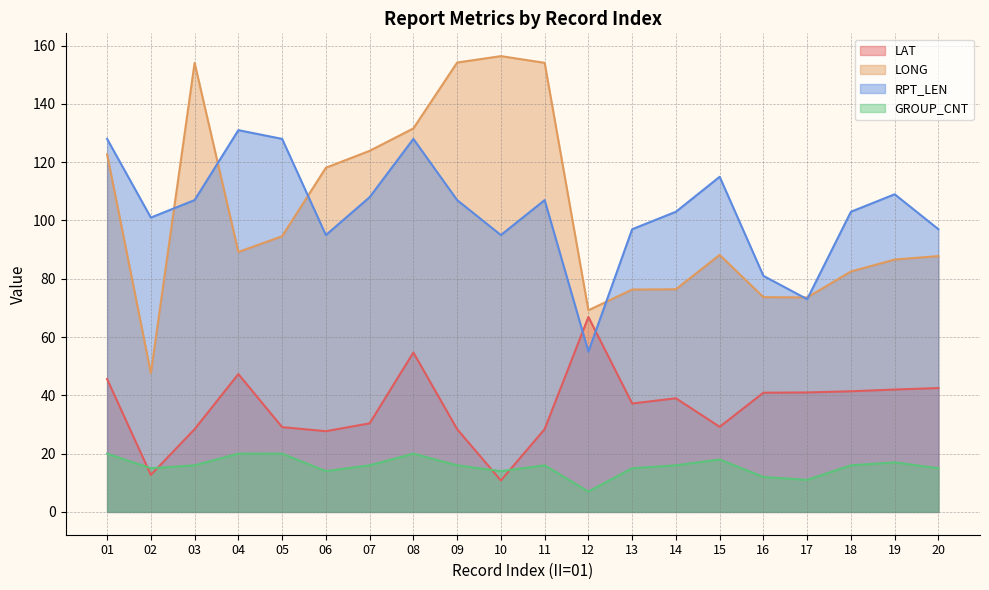

Where is RPT_LEN nearest to the value 93?

06